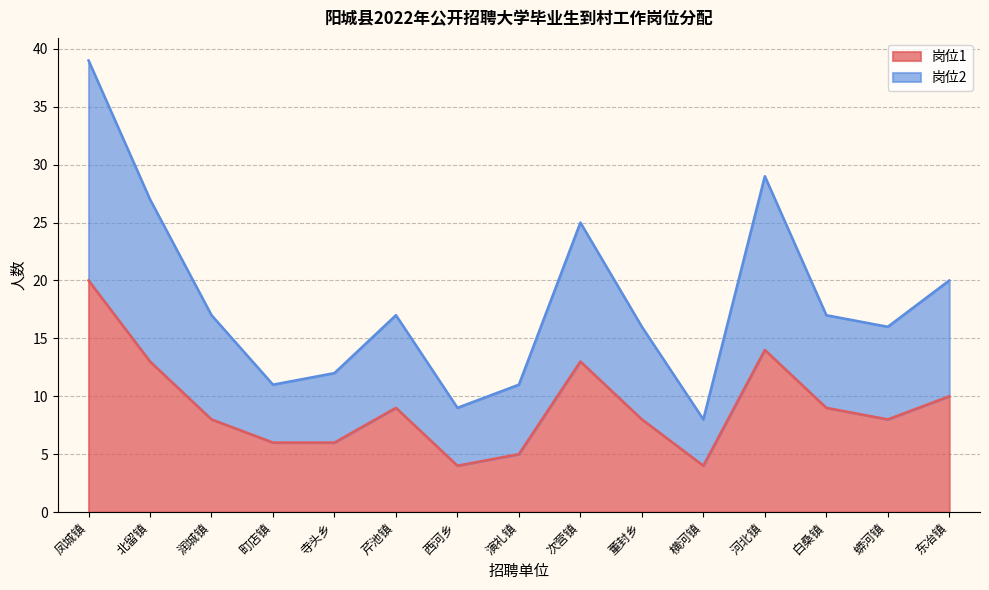

How many lines are shown in the chart?

2